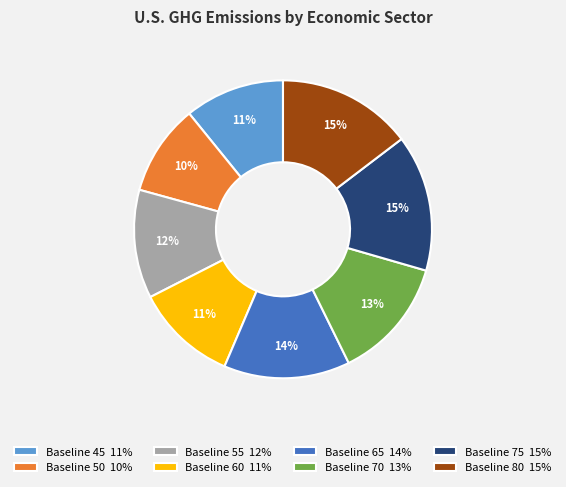

To the nearest percent, what is the difference between the largest and smallest slice percentages?

5%